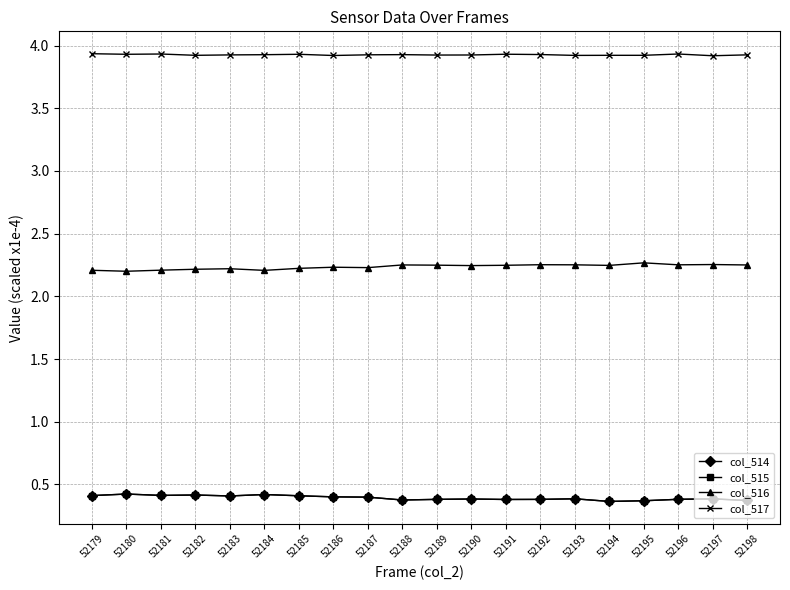

What is the maximum value shown in the chart?

3.9